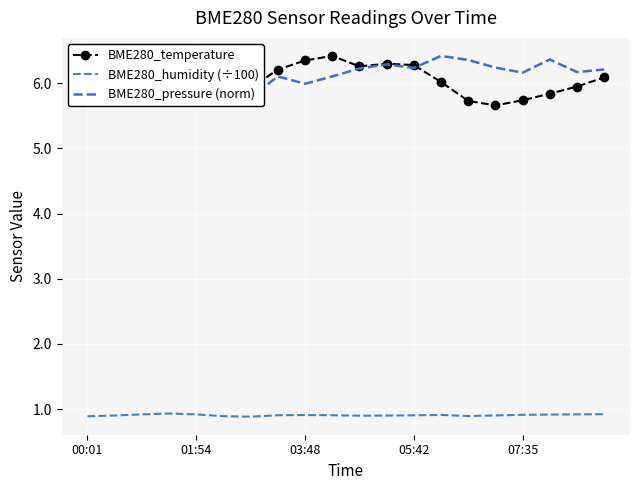

Reading left to right, what are all the values shown in this chart?

BME280_temperature: 6.2	6.4	6.0	6.4	6.0	5.8	5.9	6.2	6.3	6.4	6.3	6.3	6.3	6.0	5.7	5.7	5.7	5.8	6.0	6.1
BME280_humidity (÷100): 0.9	0.9	0.9	0.9	0.9	0.9	0.9	0.9	0.9	0.9	0.9	0.9	0.9	0.9	0.9	0.9	0.9	0.9	0.9	0.9
BME280_pressure (norm): 5.7	6.3	6.2	6.1	6.0	5.9	5.8	6.1	6.0	6.1	6.2	6.3	6.2	6.4	6.4	6.2	6.2	6.4	6.2	6.2